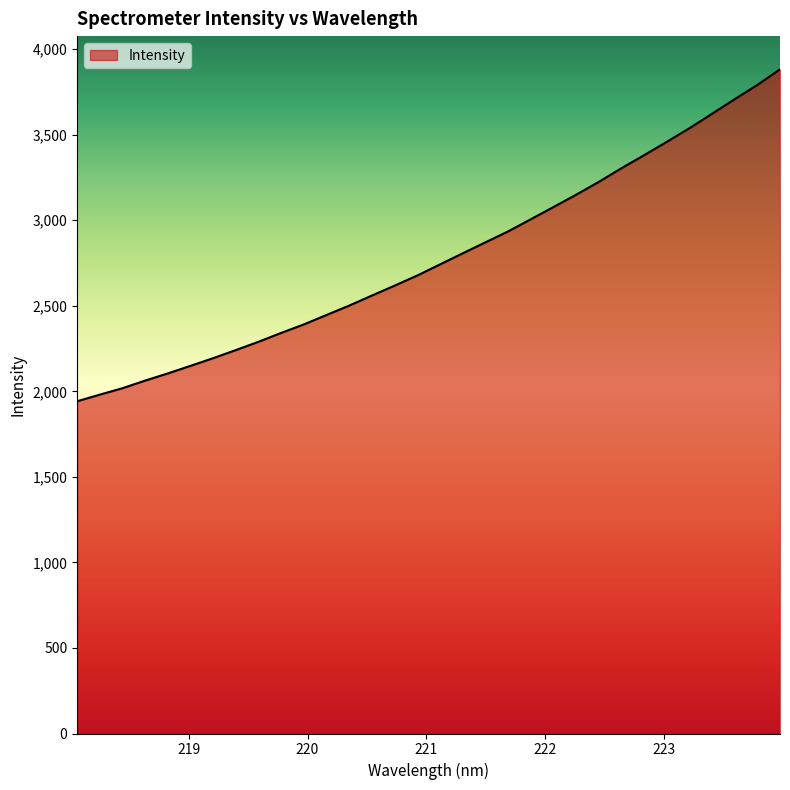

What is the smallest value displayed?

1942.0